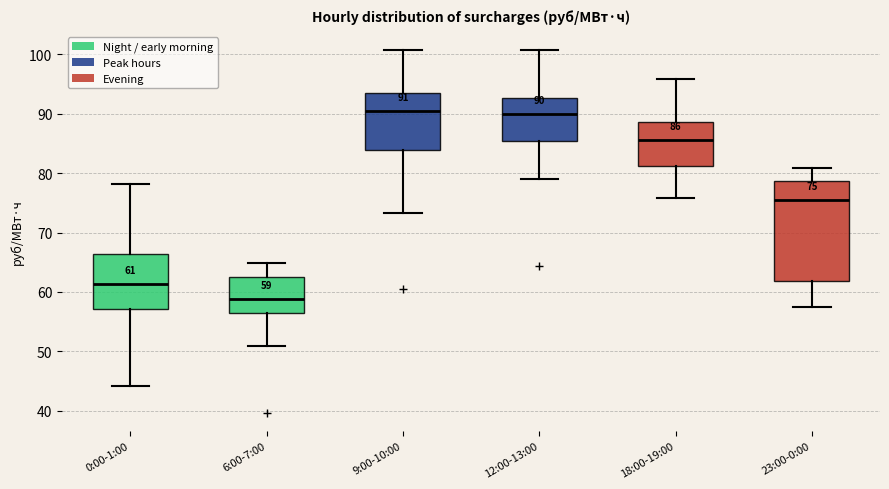

Comparing the boxes themselves (not the whiskers), which one is the tallest?

23:00-0:00